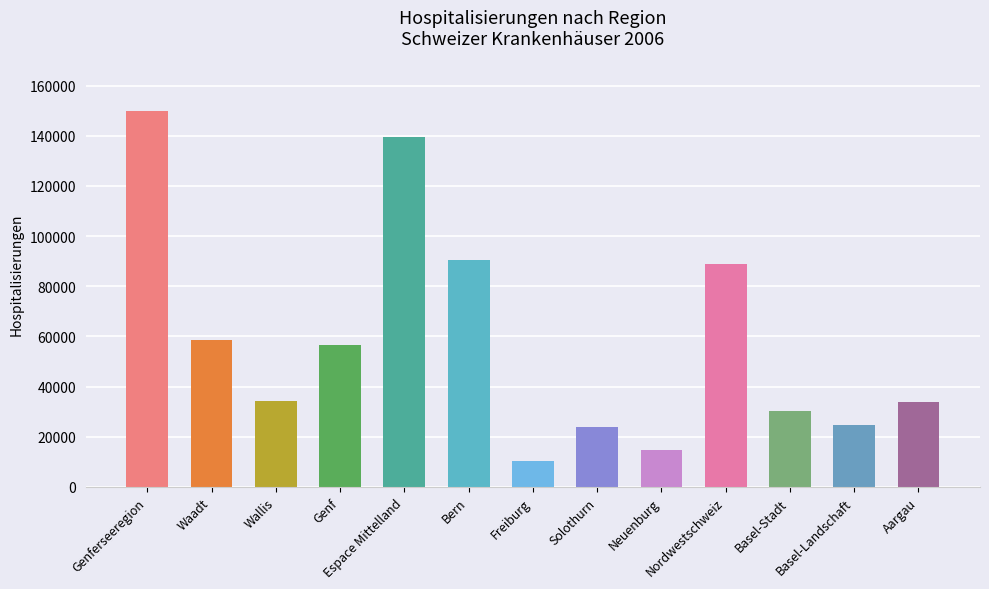

How many data points are less than 34355?

6